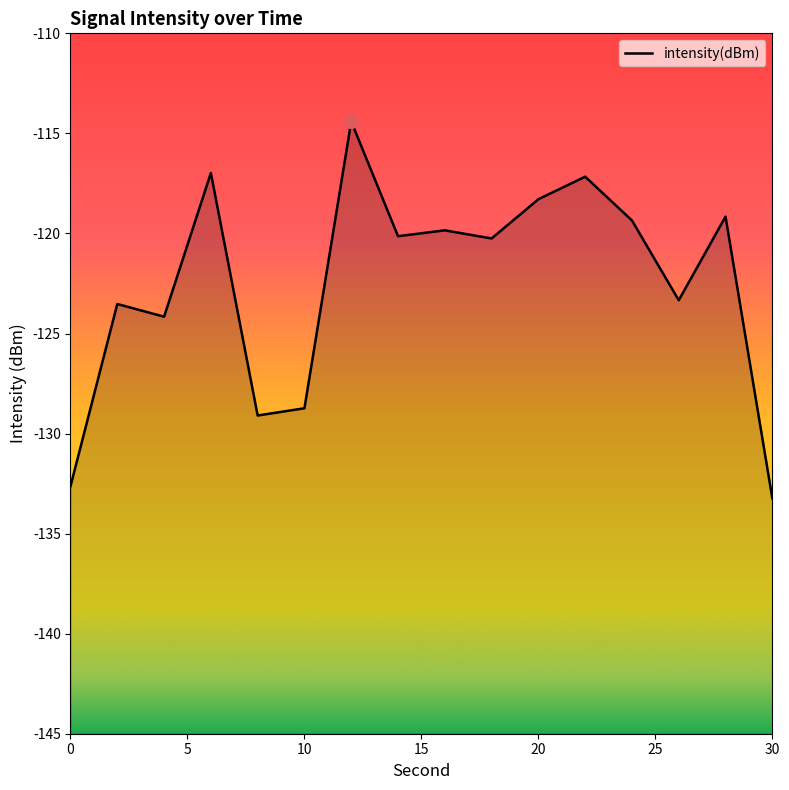

What is the difference between the maximum and minimum values?

18.8